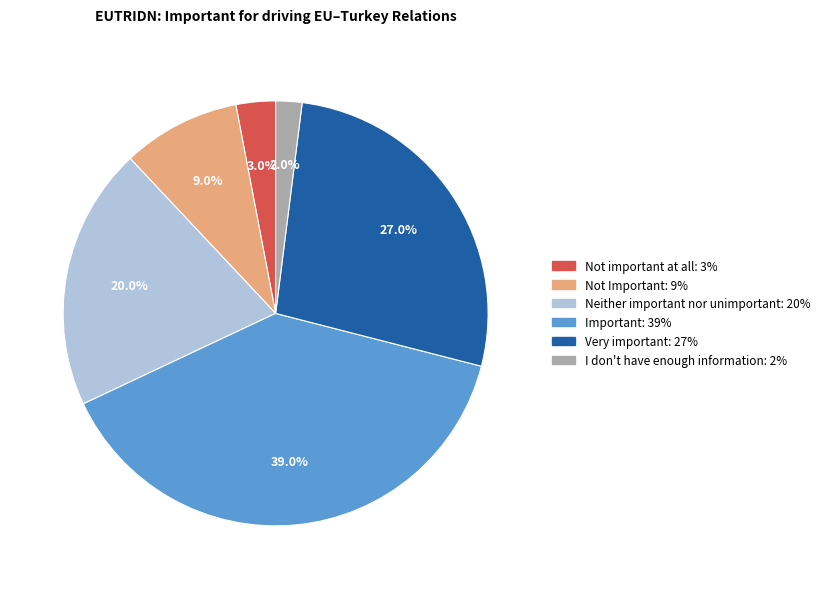

How many slices are in this pie chart?

6